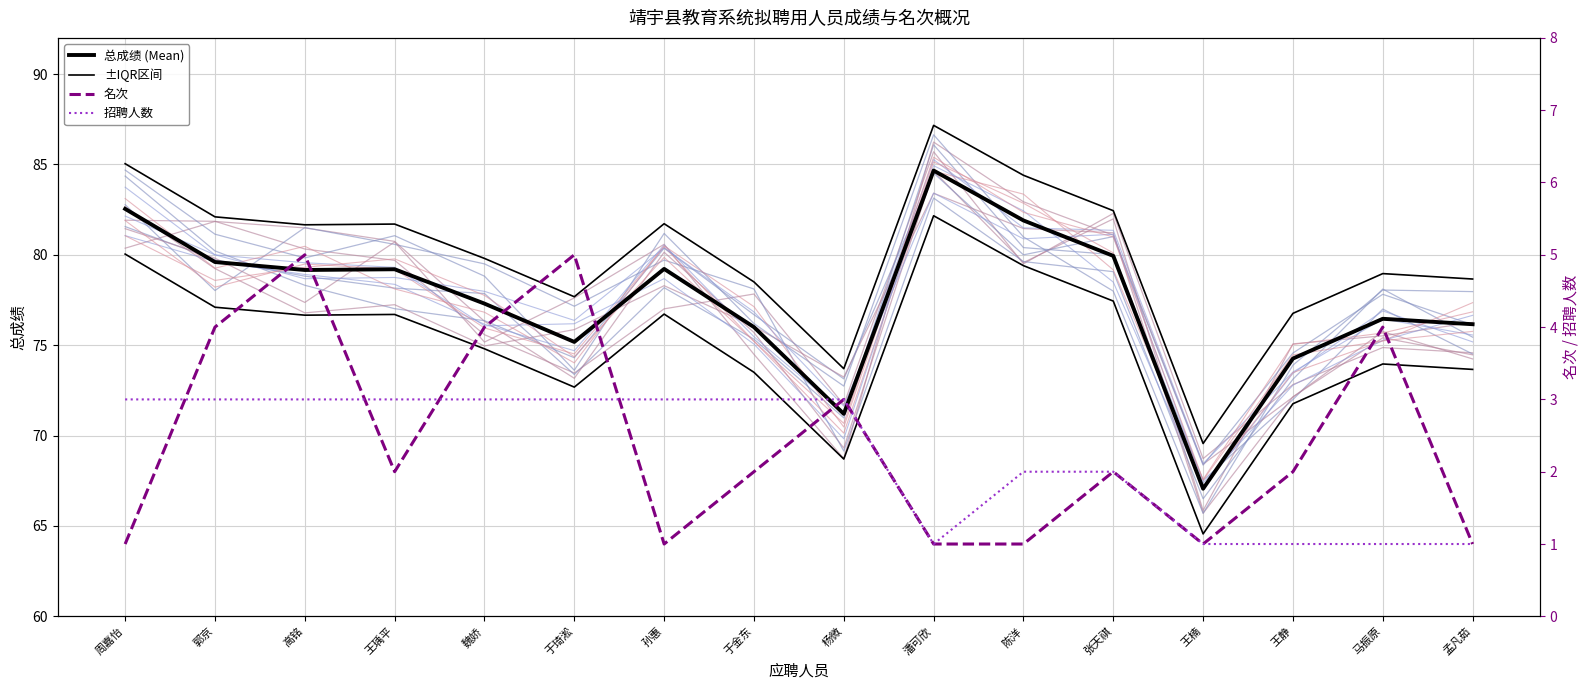

What is the sum of the 招聘人数 values at 孙惠 and 于琦淞?

6.0